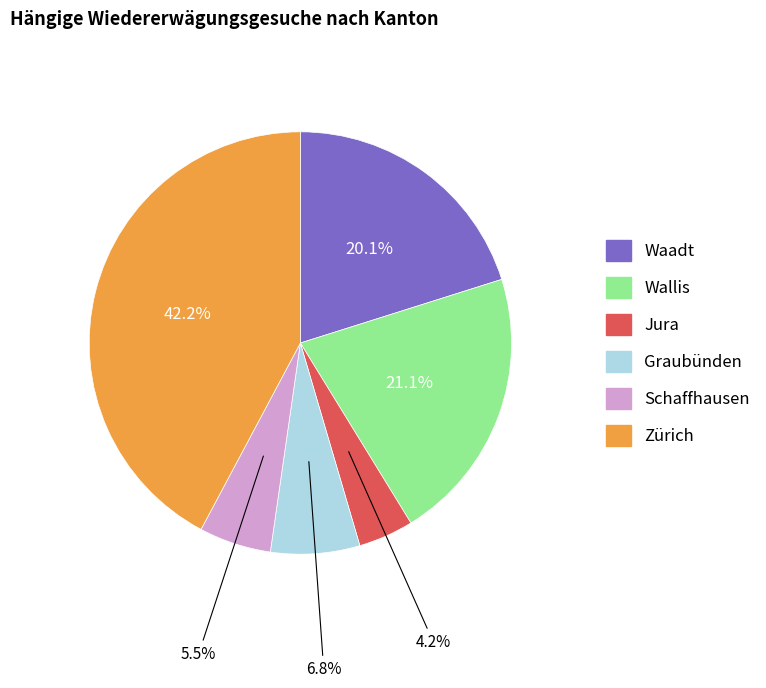

Approximately how many times larger is the value at Wallis compared to Waadt?

1.0